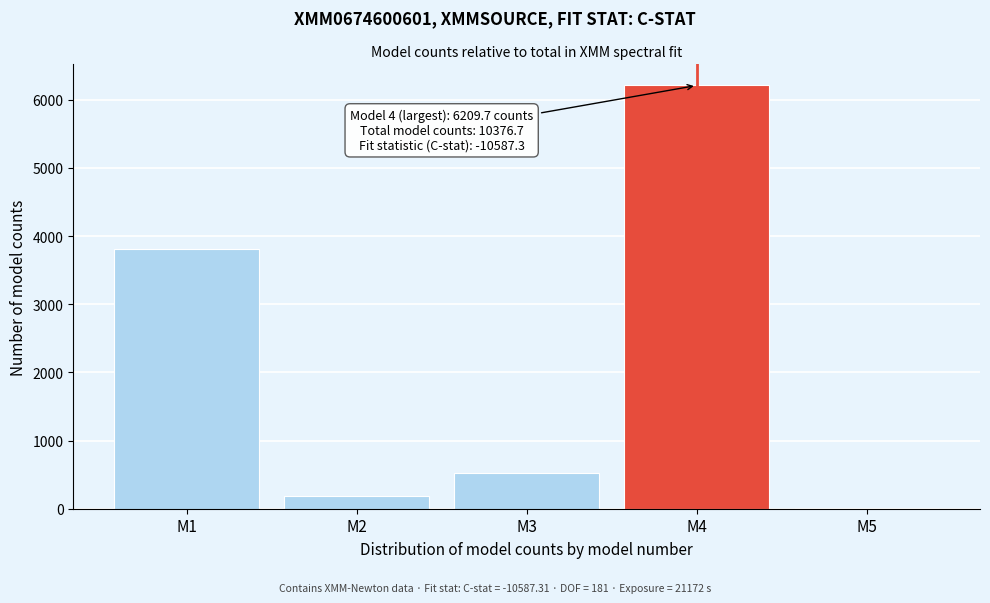

Reading left to right, list all the values displayed in this chart.

M1=3818.0	M2=182.6	M3=521.9	M4=6209.7	M5=9.7